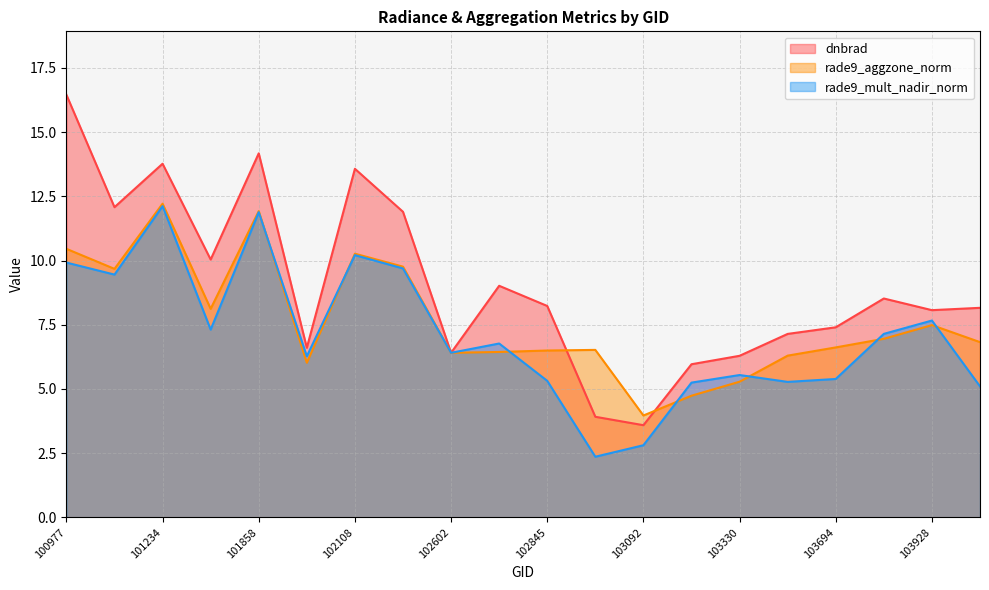

What is the approximate value of rade9_mult_nadir_norm at 101111?

9.5